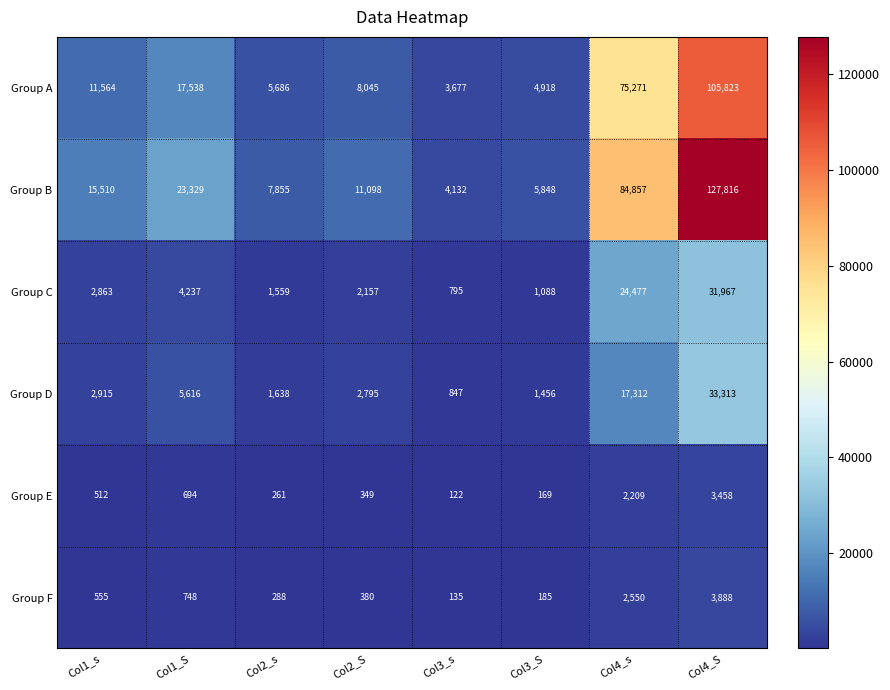

What is the average value of the Group F series?

1091